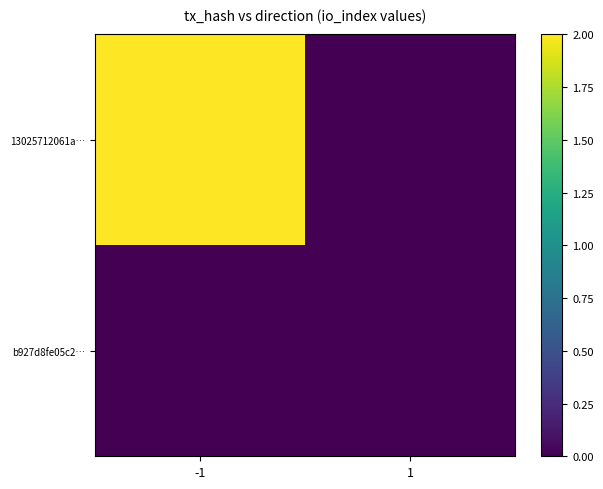

Reading left to right, what are all the values shown in this chart?

13025712061a…: -1=2	1=0
b927d8fe05c2…: -1=0	1=0